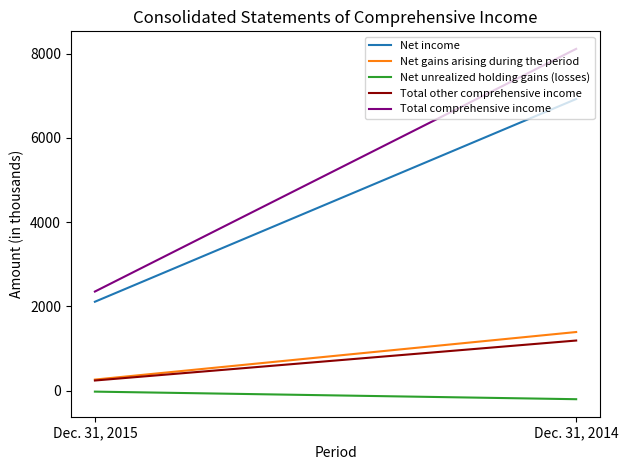

What is the value of the Total other comprehensive income point at the 2nd from the left?

1191